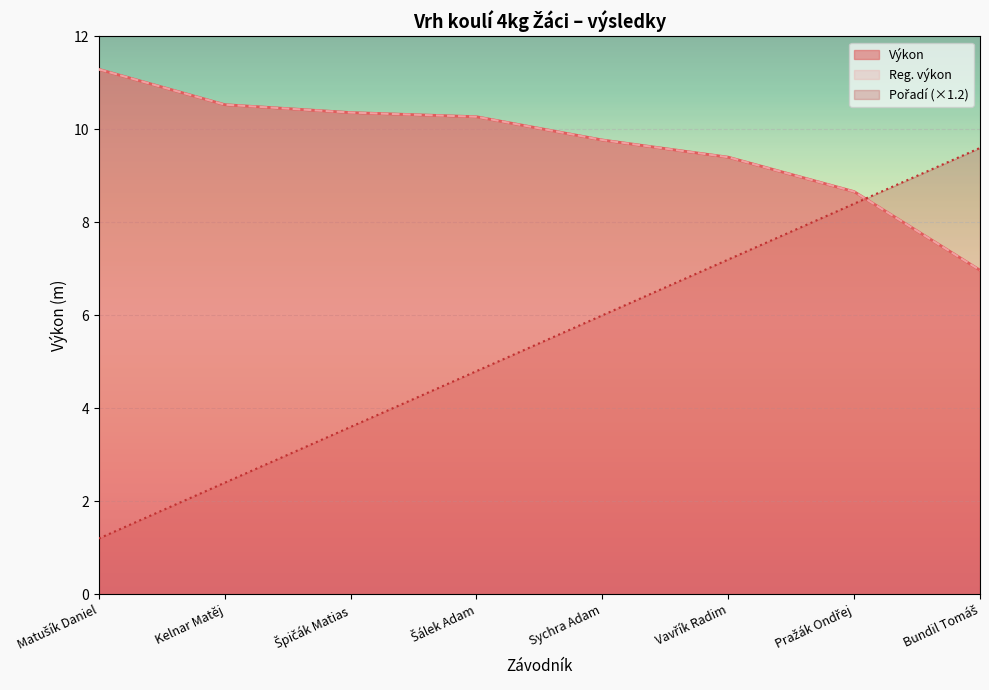

How many lines are shown in the chart?

3